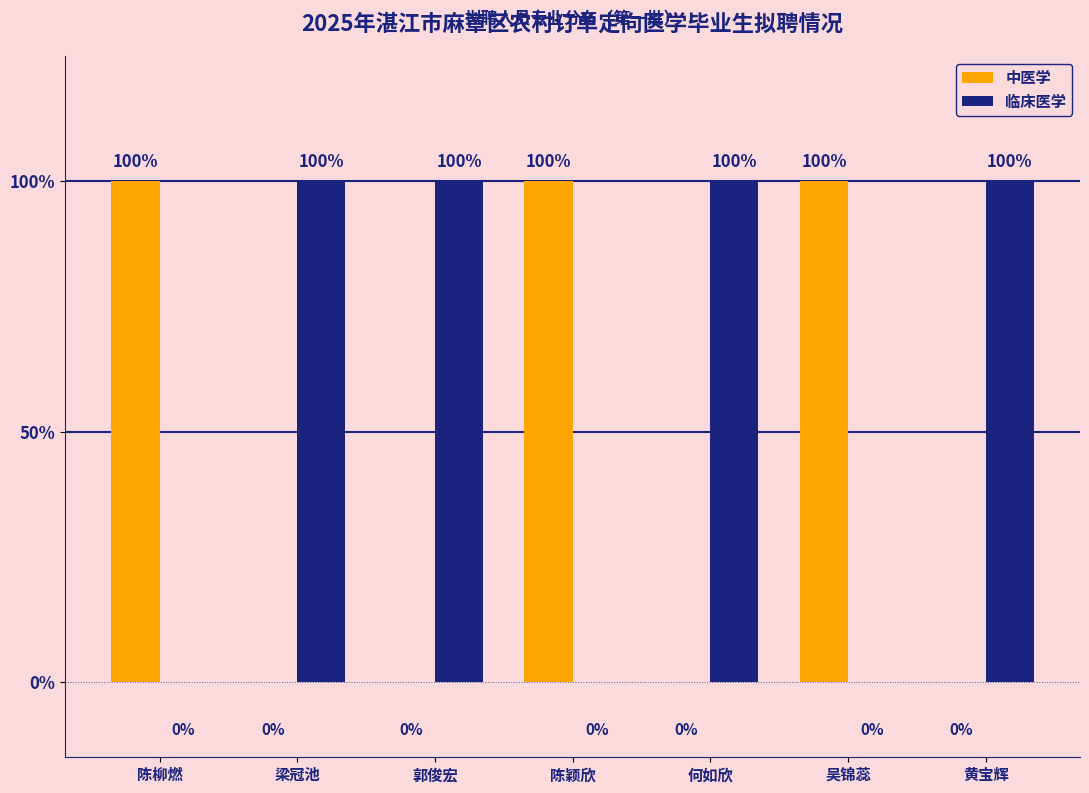

Does the chart contain stacked bars?

No